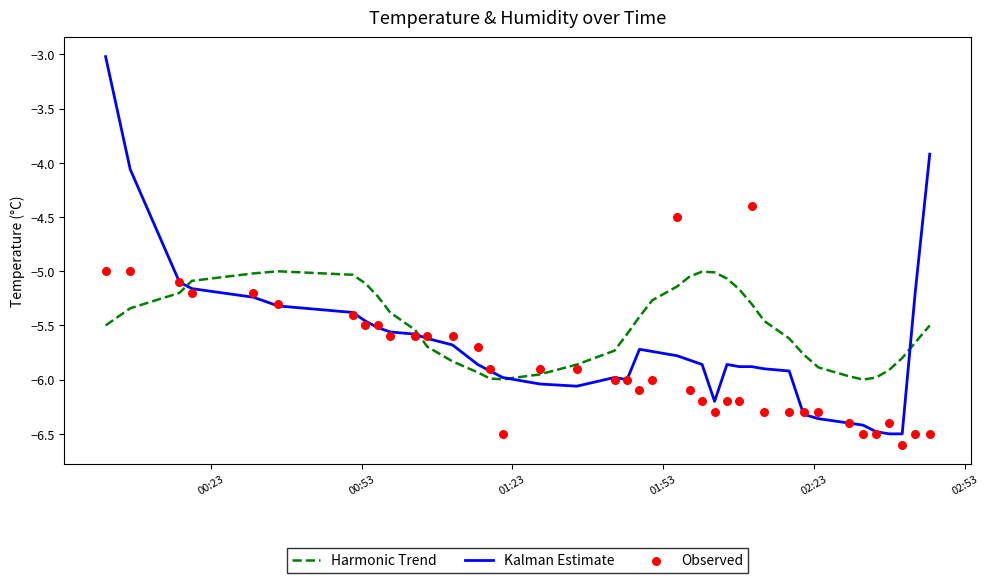

Which series has the widest spread of Y values?

Kalman Estimate